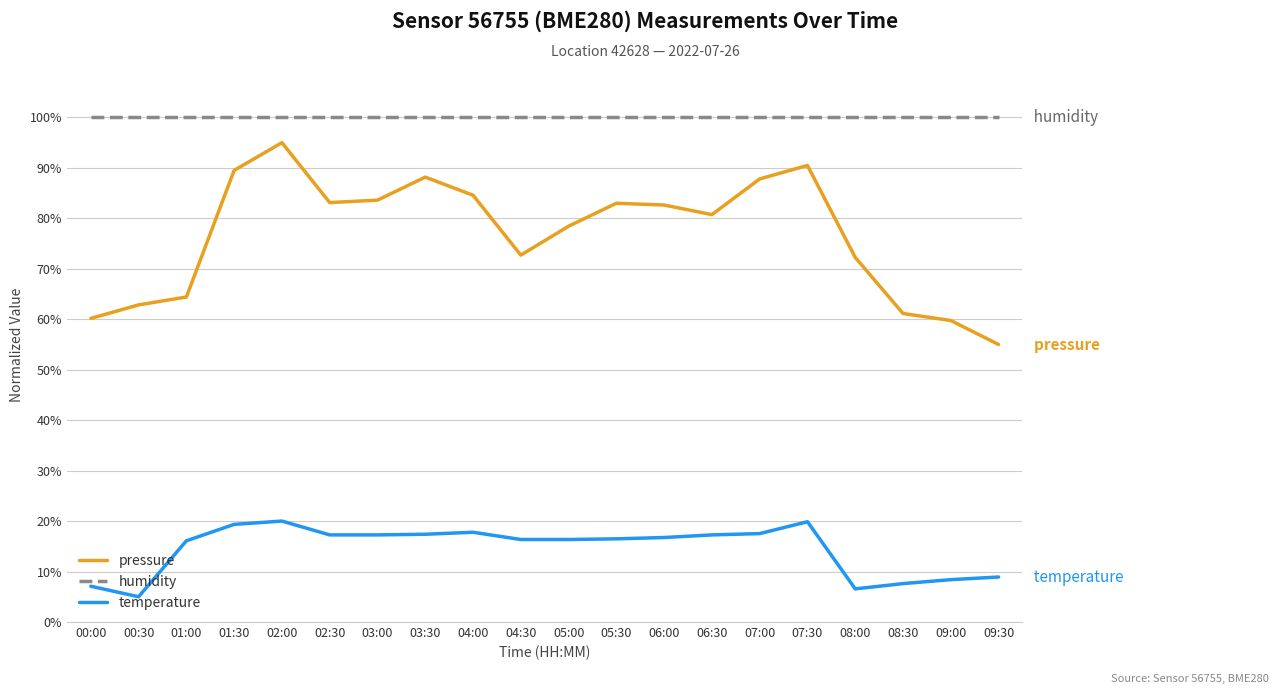

What is the maximum value shown in the chart?

100.0